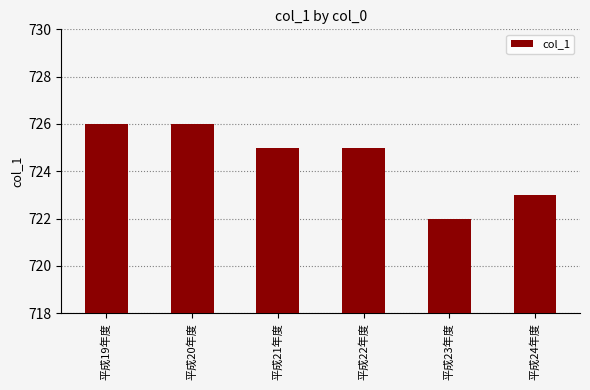

Reading left to right, extract all data points from this chart.

726	726	725	725	722	723